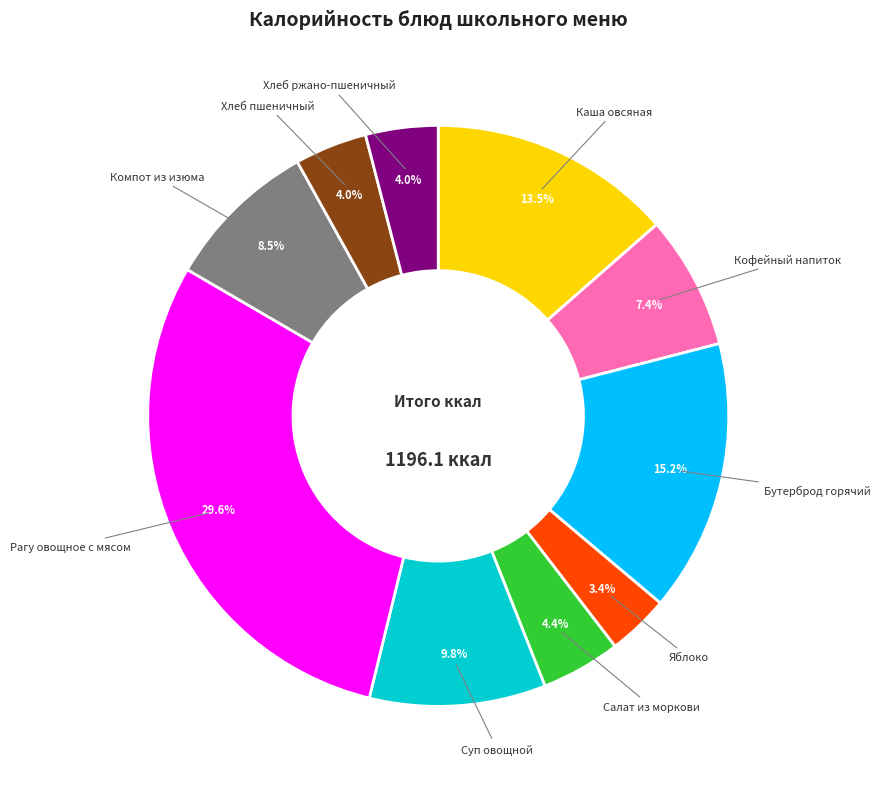

To the nearest percent, what is the average slice percentage?

10%